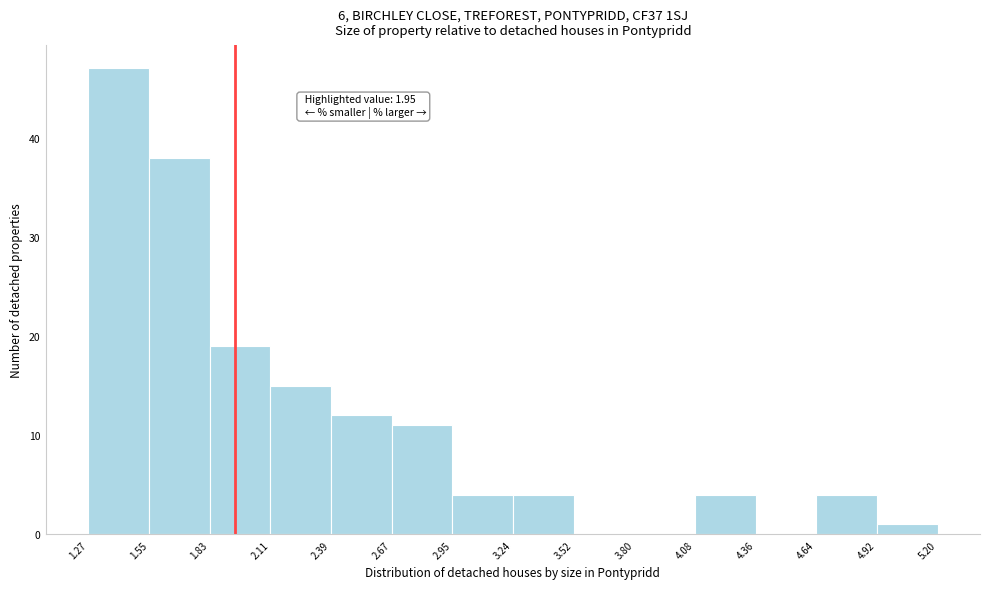

Which range on the x-axis has the tallest bar?

1.27 to 1.55